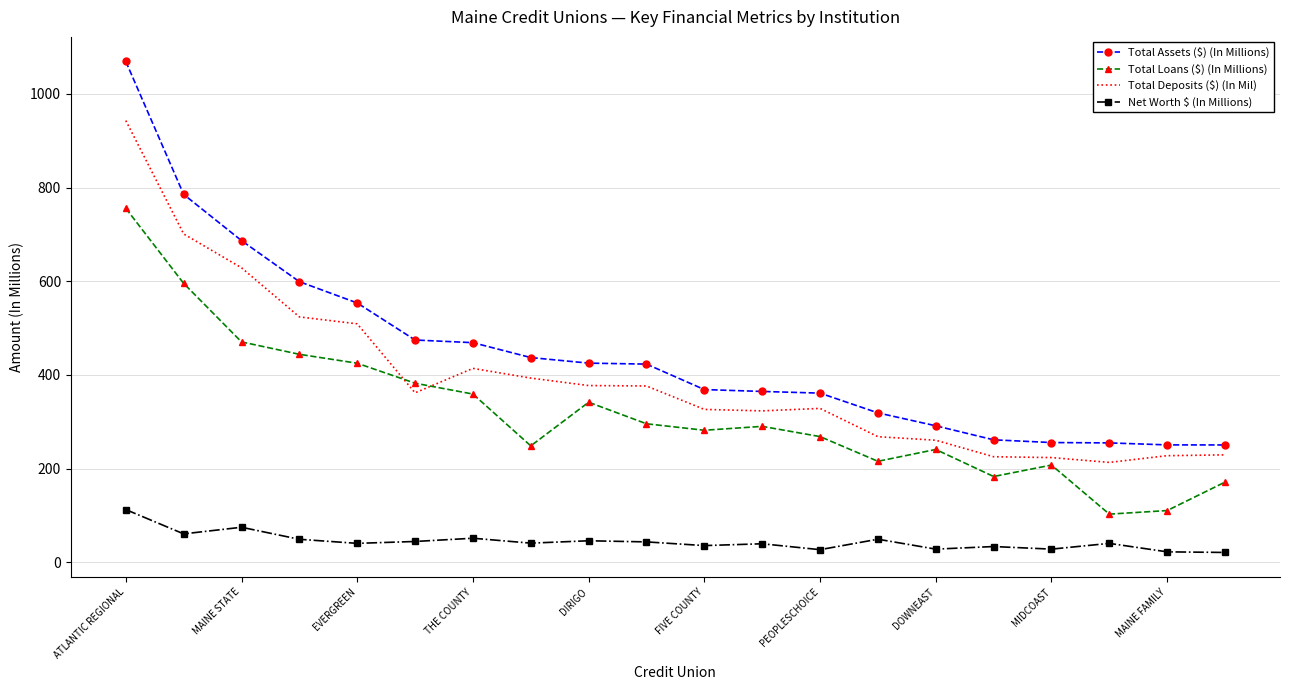

What is the highest value of the Total Assets ($) (In Millions) series?

1069.4